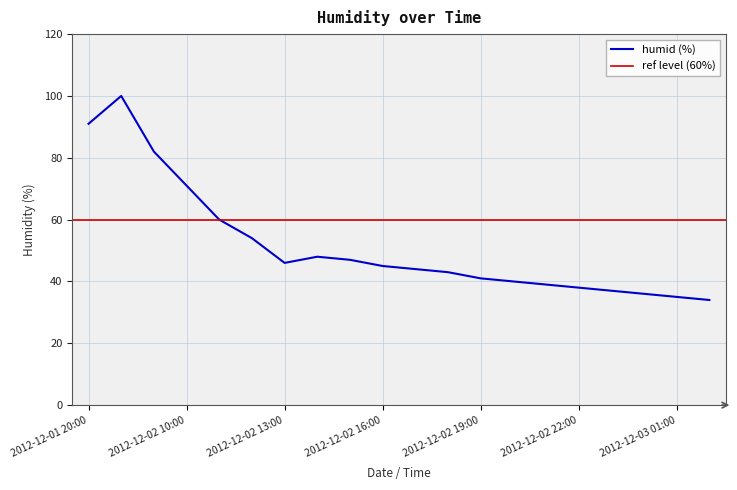

What is the minimum value shown in the chart?

34